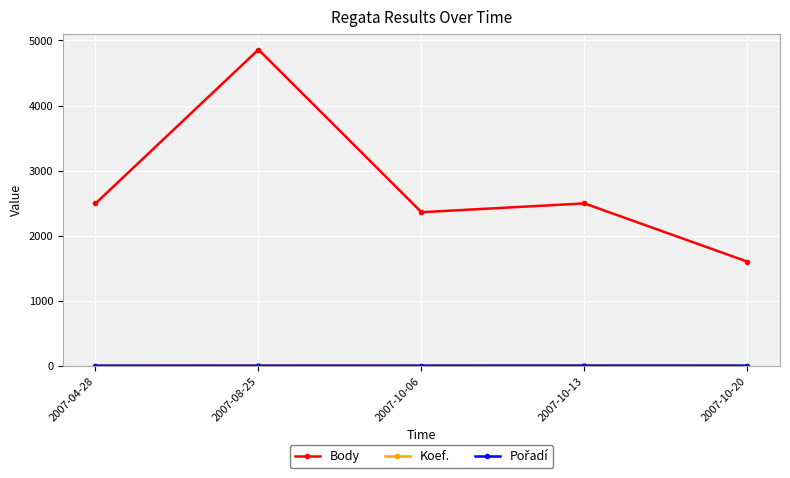

Where is the first local minimum for Body?

2007-10-06